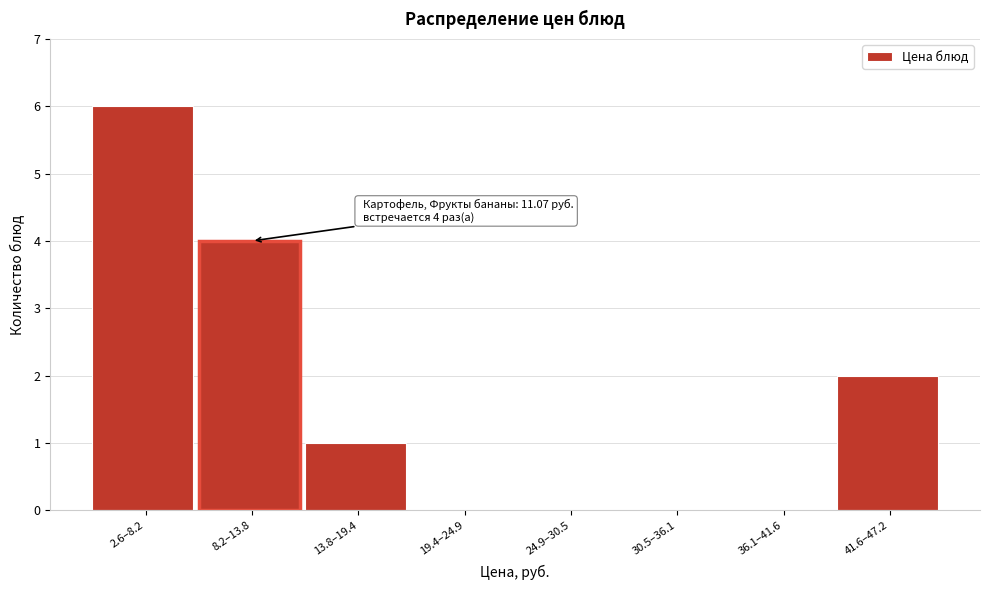

Reading left to right, what are all the values shown in this chart?

2.6–8.2=6	8.2–13.8=4	13.8–19.4=1	19.4–24.9=0	24.9–30.5=0	30.5–36.1=0	36.1–41.6=0	41.6–47.2=2